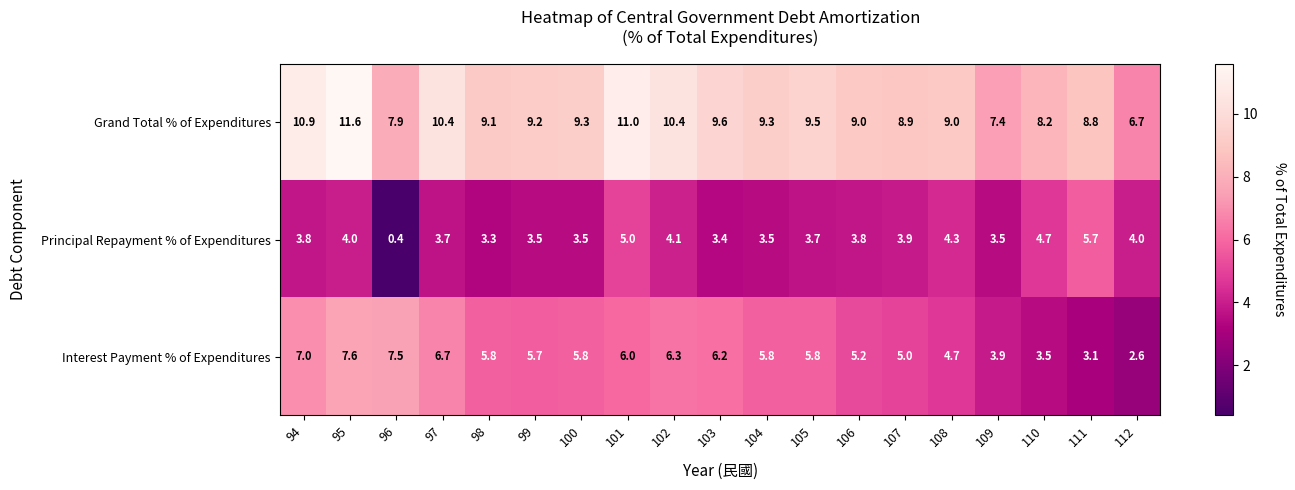

The value of Interest Payment % of Expenditures at 98 is 5.8. True or false?

True